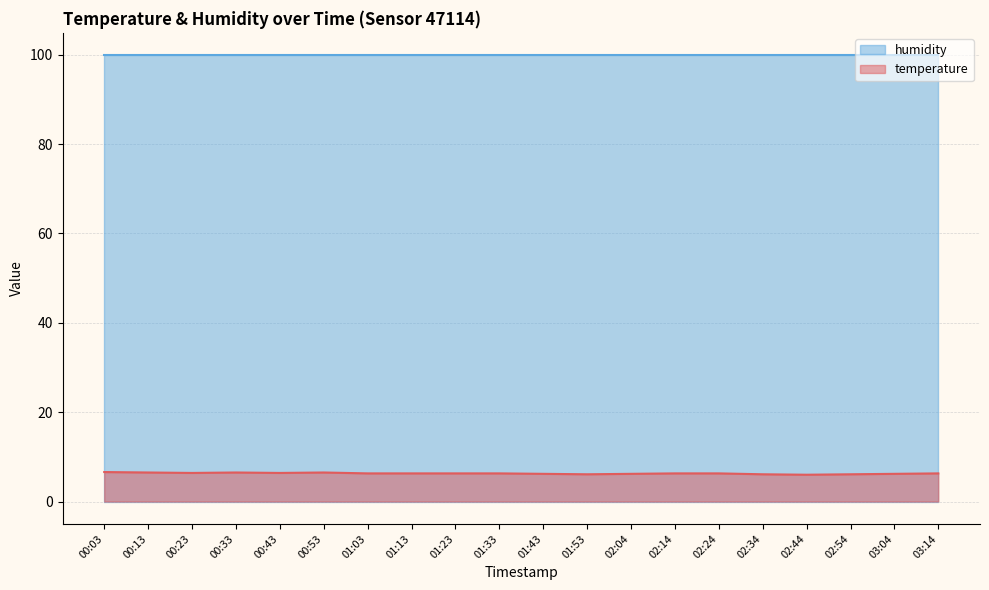

What is the label of the 20th point from the right?

00:03